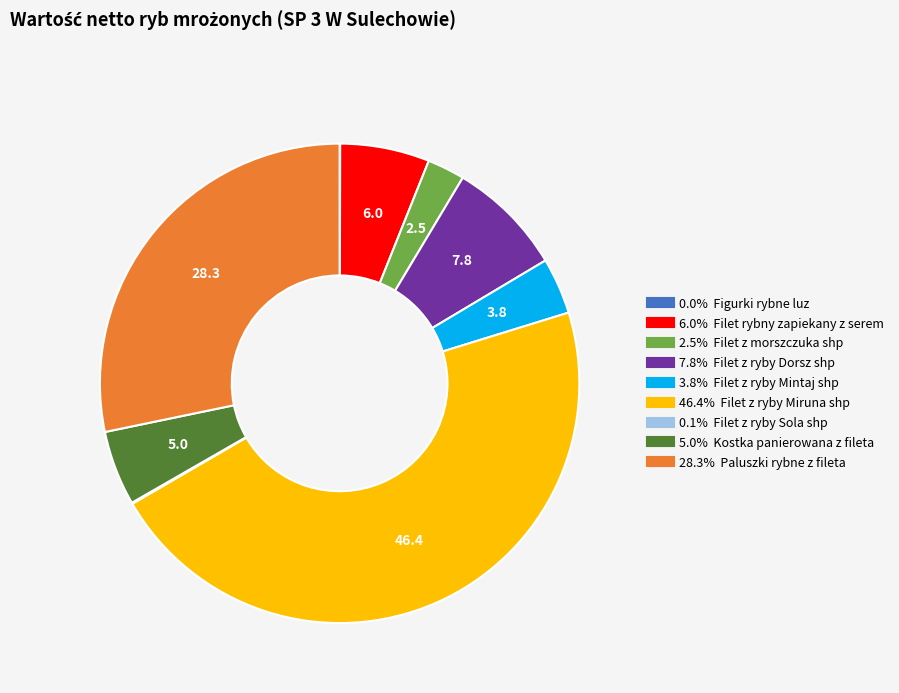

Does any single category account for the majority?

No